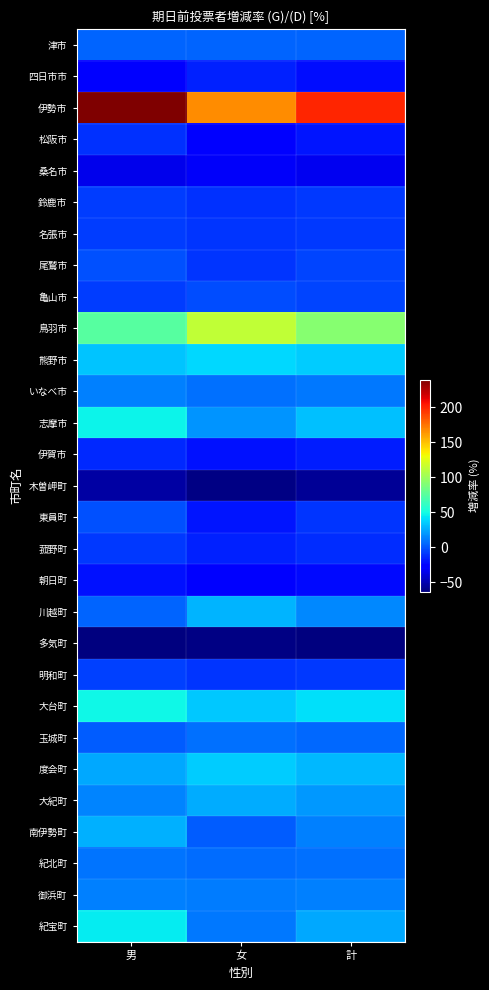

Which has a higher value, 女 or 計?

計